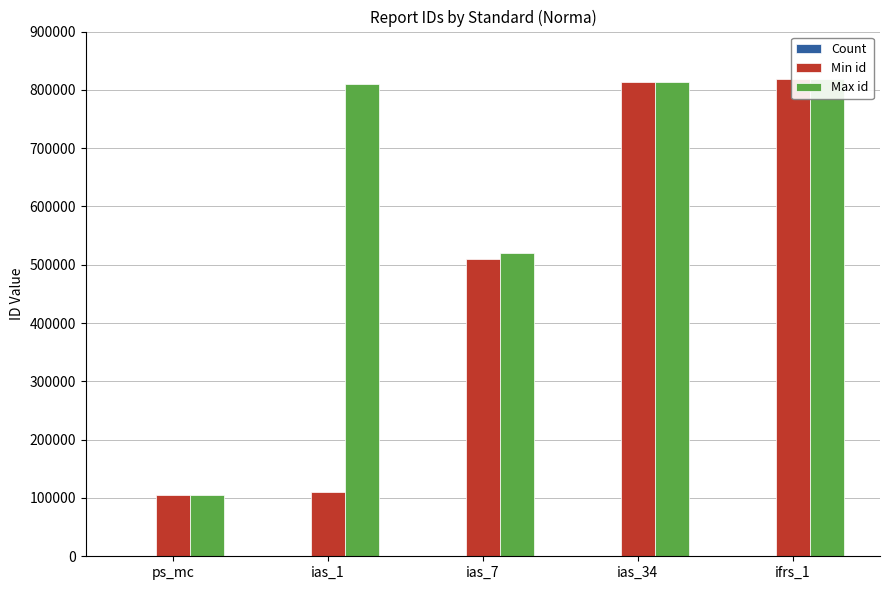

What is the difference between the maximum and minimum values in the Min id series?

714100